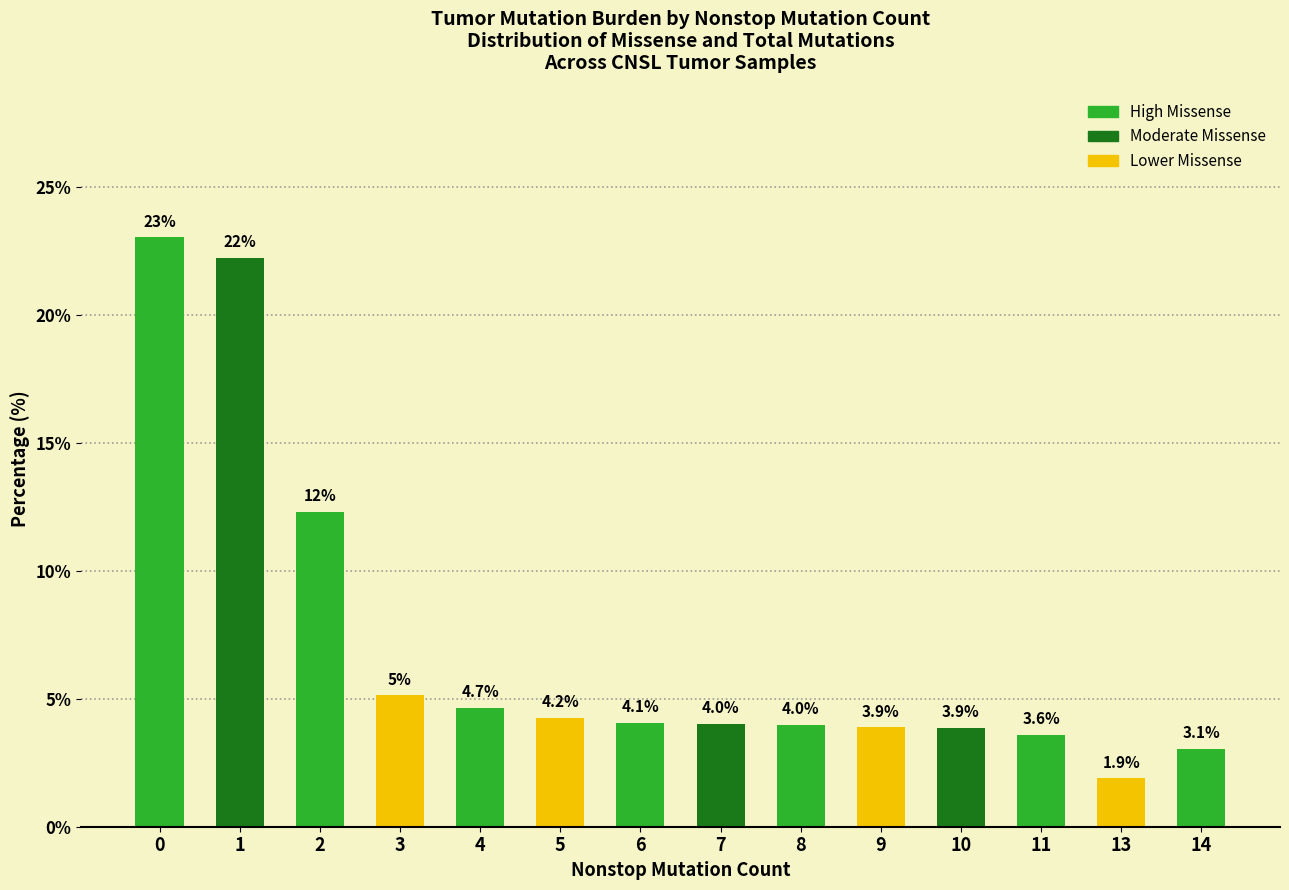

Count the number of categories in the chart.

14